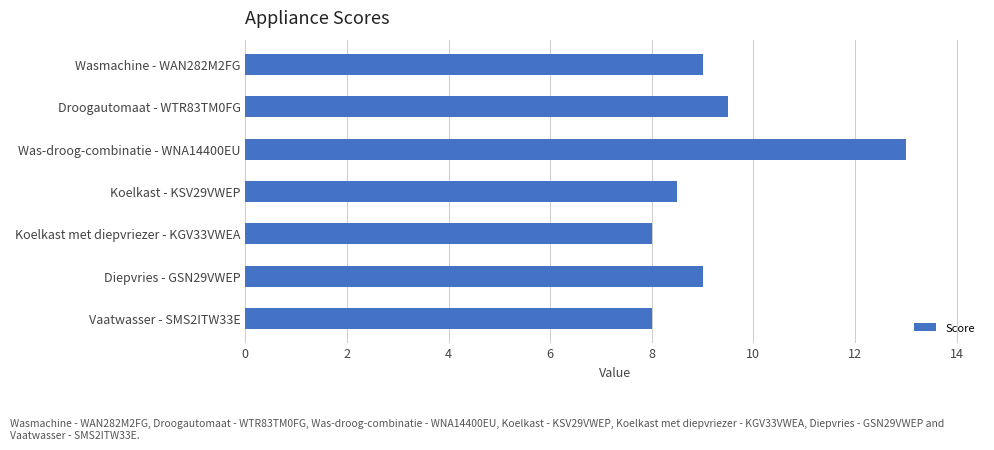

Are the bars grouped side by side (vs. stacked)?

No